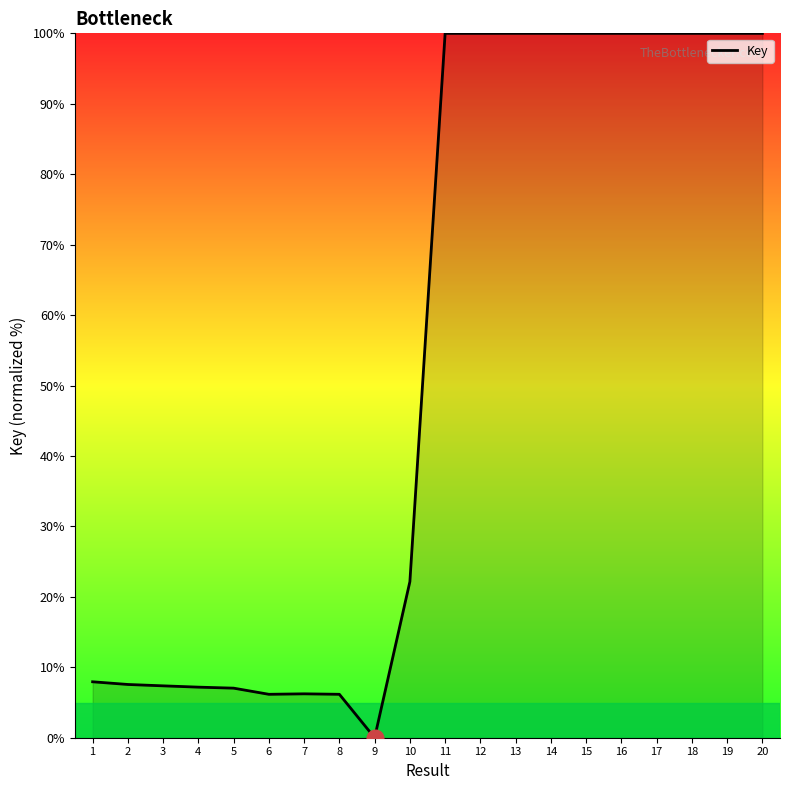

At which label is the value closest to 50?

10